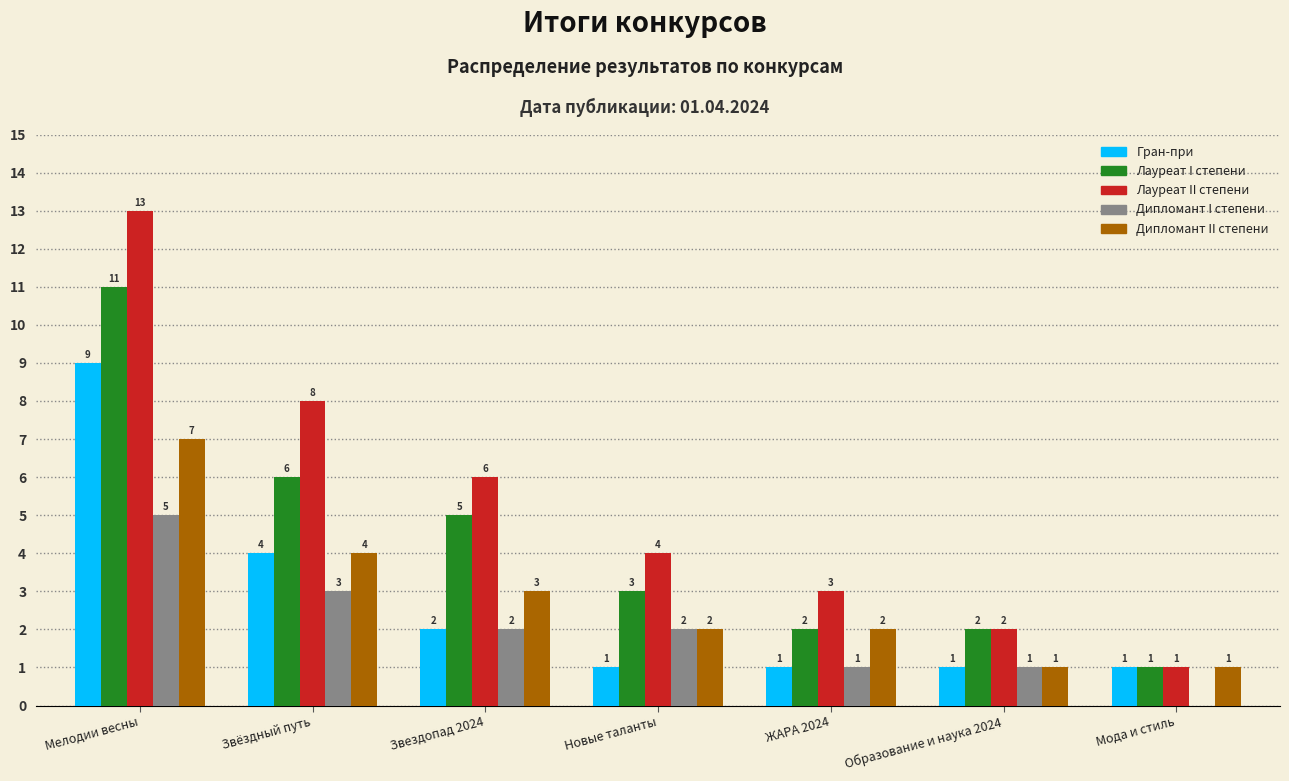

What is the sum of the Лауреат I степени values at Звездопад 2024 and Мода и стиль?

6